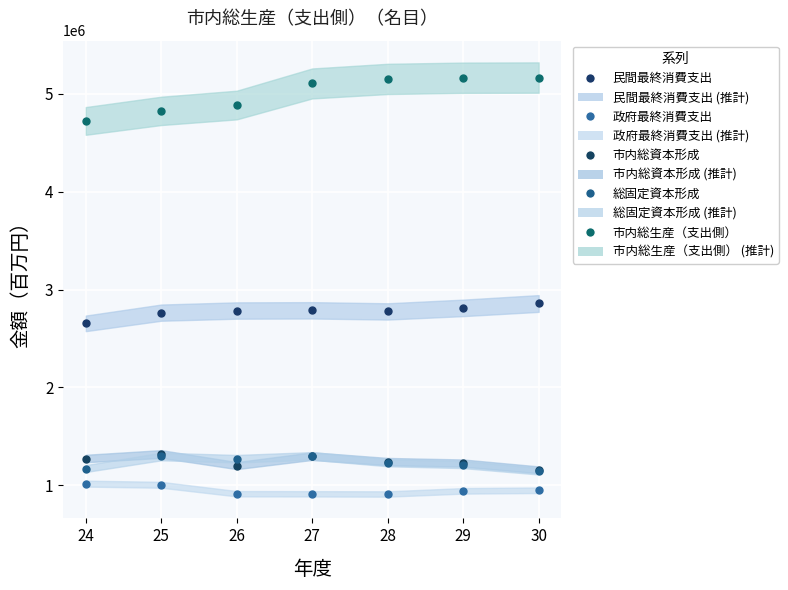

What is the difference between the maximum and second lowest values in the 総固定資本形成 series?

128996